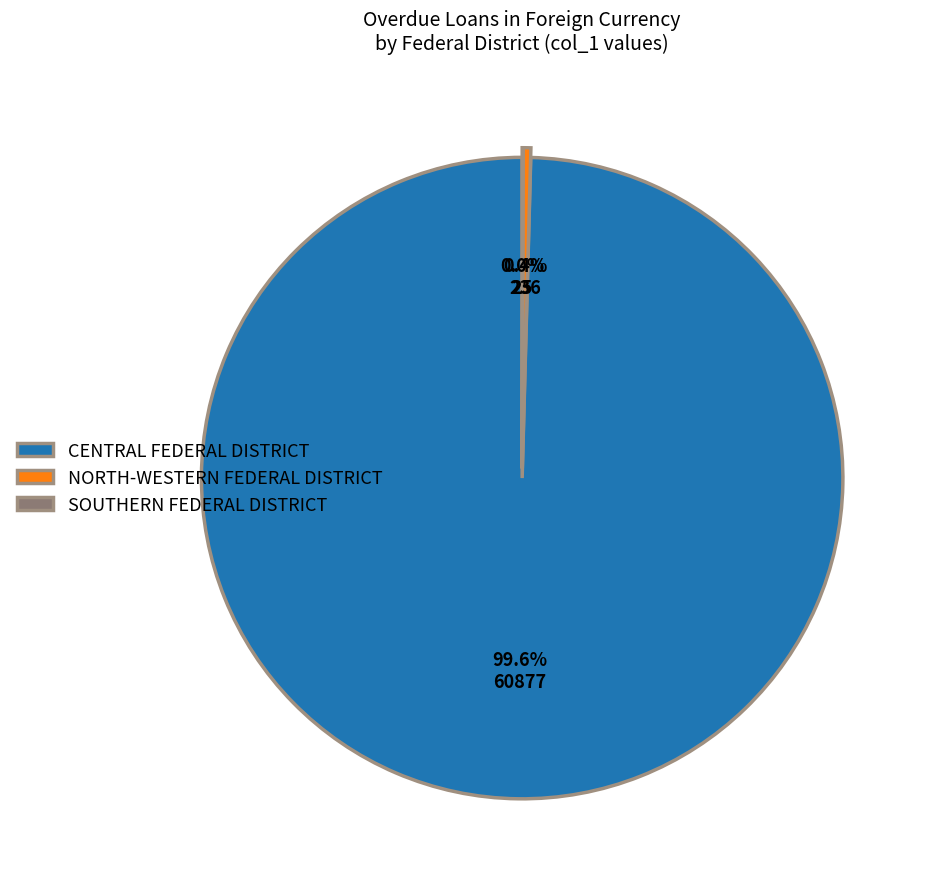

Do NORTH-WESTERN FEDERAL DISTRICT and CENTRAL FEDERAL DISTRICT together represent more than half of the pie?

Yes